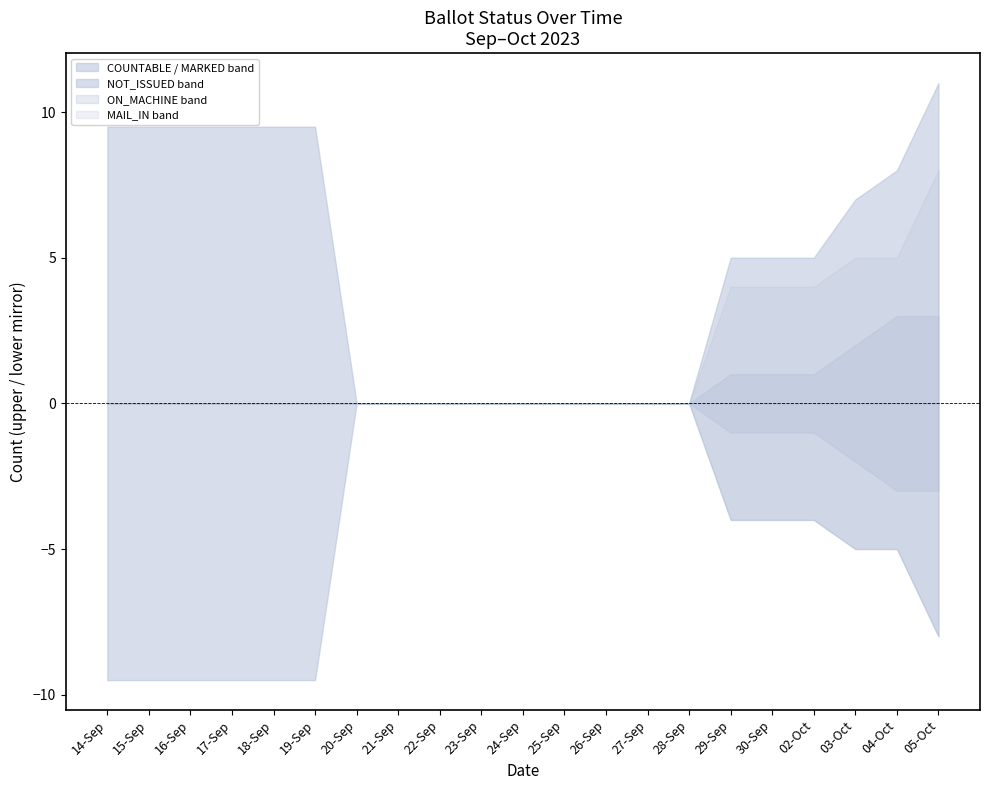

Which category has the highest value in the ON_MACHINE series?

04-Oct